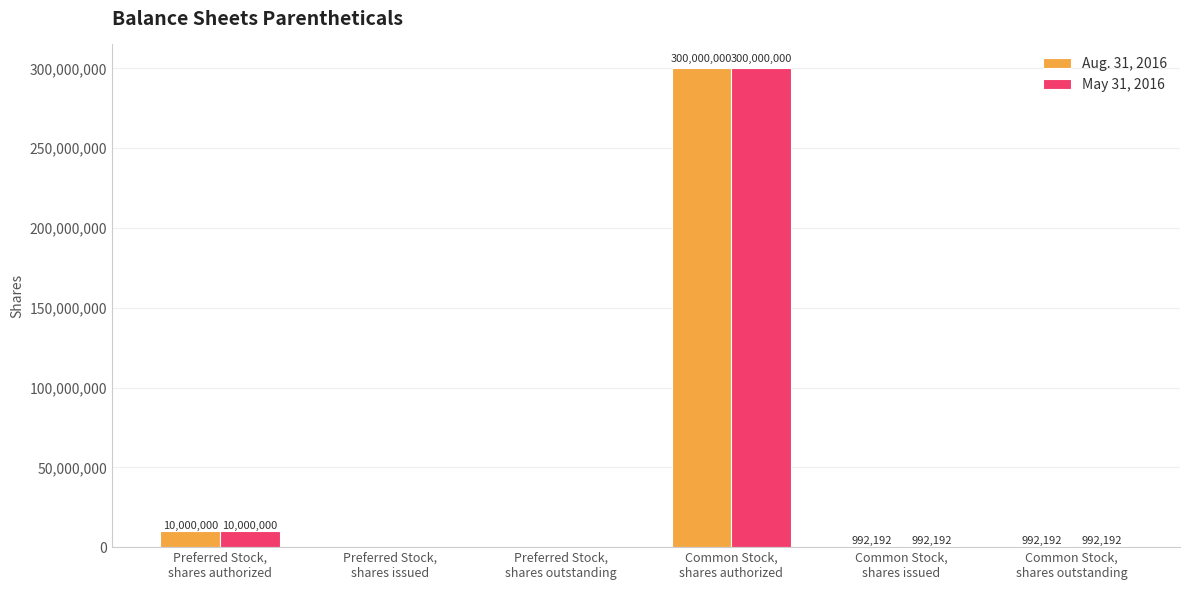

What is the maximum value shown in the chart?

300000000